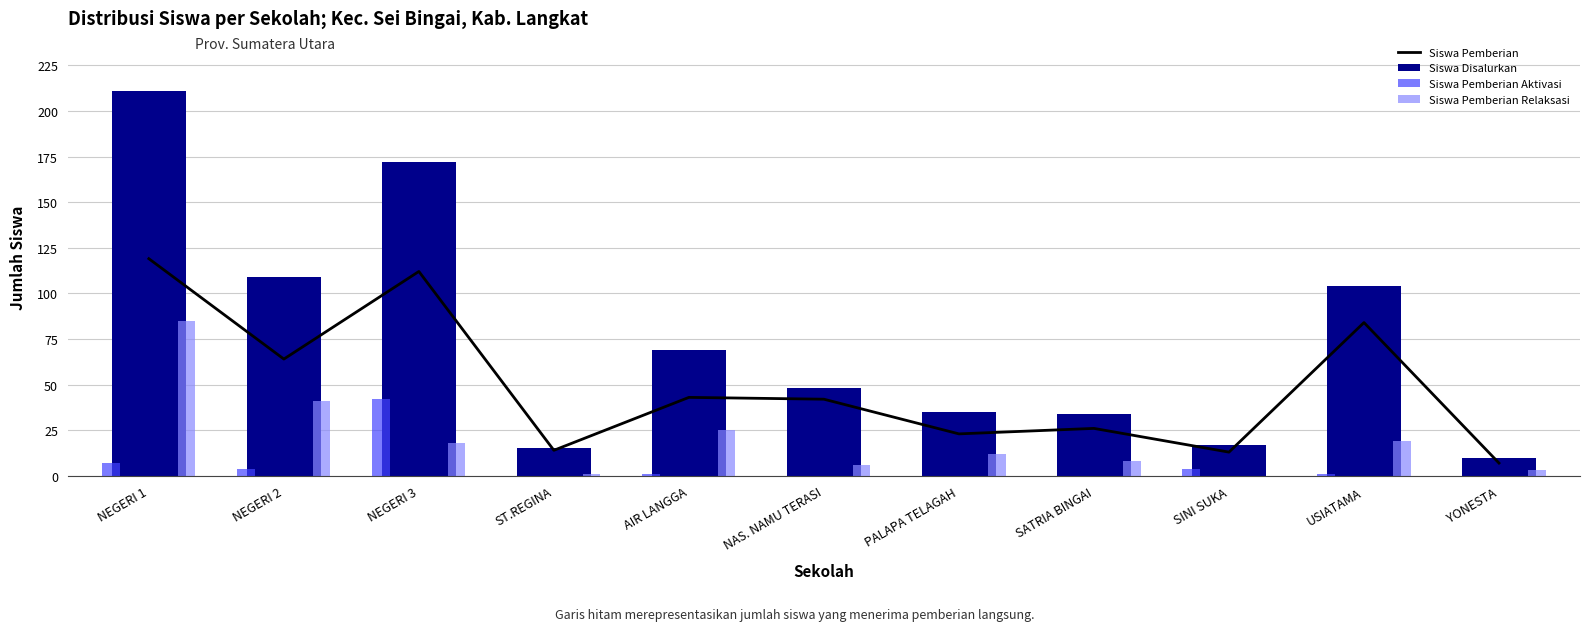

Reading left to right, transcribe all the data shown in this chart.

Siswa Pemberian: NEGERI 1=119	NEGERI 2=64	NEGERI 3=112	ST.REGINA=14	AIR LANGGA=43	NAS. NAMU TERASI=42	PALAPA TELAGAH=23	SATRIA BINGAI=26	SINI SUKA=13	USIATAMA=84	YONESTA=7
Siswa Disalurkan: NEGERI 1=211	NEGERI 2=109	NEGERI 3=172	ST.REGINA=15	AIR LANGGA=69	NAS. NAMU TERASI=48	PALAPA TELAGAH=35	SATRIA BINGAI=34	SINI SUKA=17	USIATAMA=104	YONESTA=10
Siswa Pemberian Aktivasi: NEGERI 1=7	NEGERI 2=4	NEGERI 3=42	ST.REGINA=0	AIR LANGGA=1	NAS. NAMU TERASI=0	PALAPA TELAGAH=0	SATRIA BINGAI=0	SINI SUKA=4	USIATAMA=1	YONESTA=0
Siswa Pemberian Relaksasi: NEGERI 1=85	NEGERI 2=41	NEGERI 3=18	ST.REGINA=1	AIR LANGGA=25	NAS. NAMU TERASI=6	PALAPA TELAGAH=12	SATRIA BINGAI=8	SINI SUKA=0	USIATAMA=19	YONESTA=3